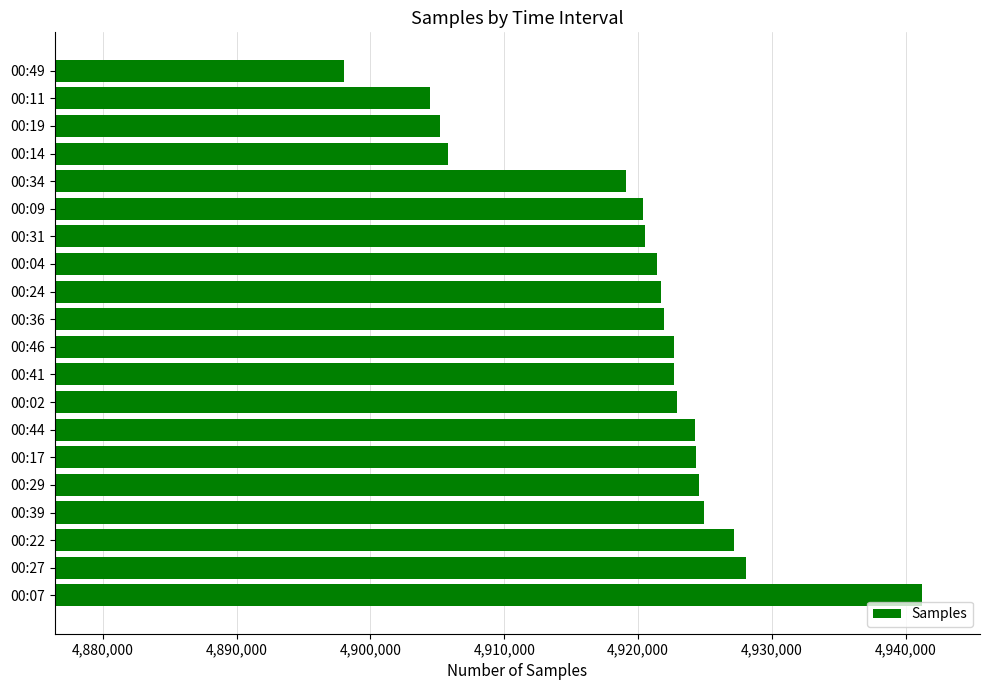

Read the value at 00:09, to the nearest 10.

4920350